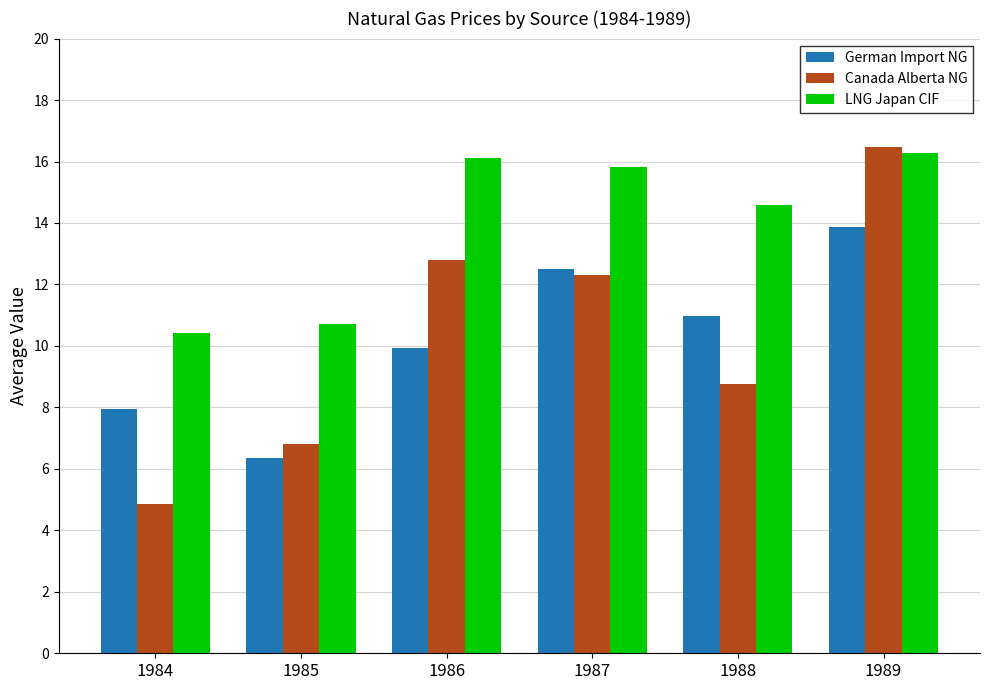

What is the minimum value shown in the chart?

4.9